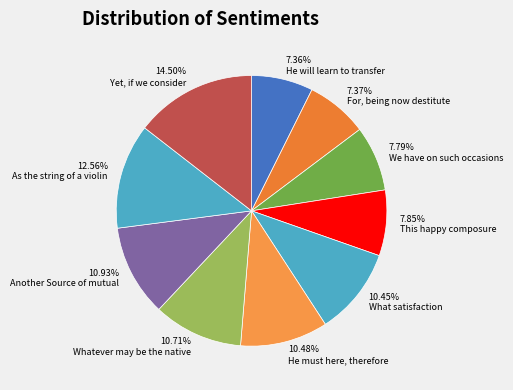

The As the string of a violin slice represents 13% of the pie. True or false?

True